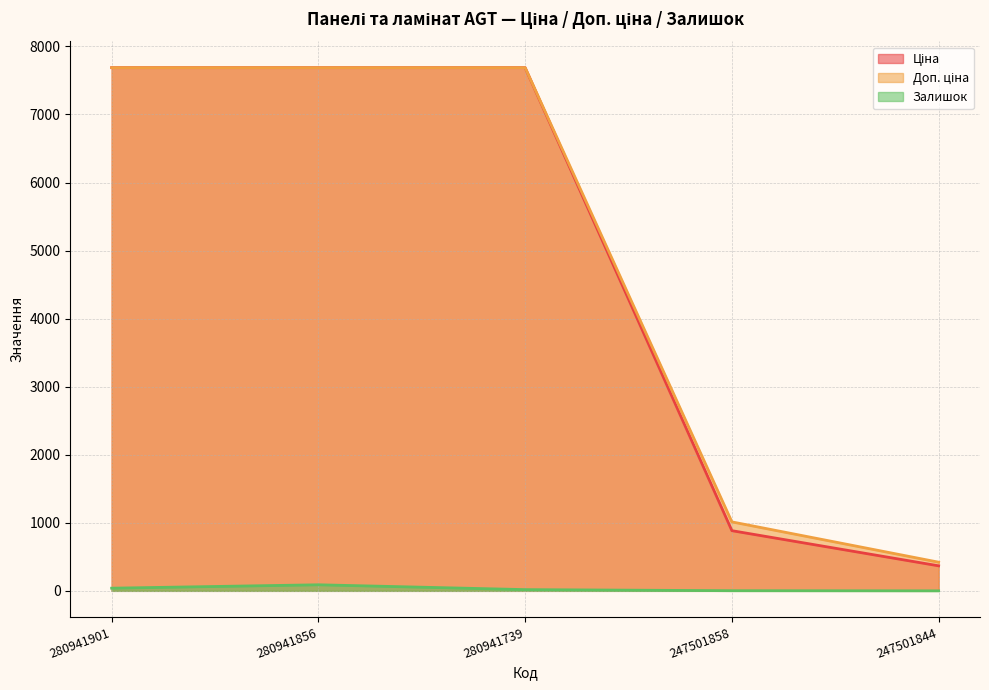

How many data points does each series have?

5